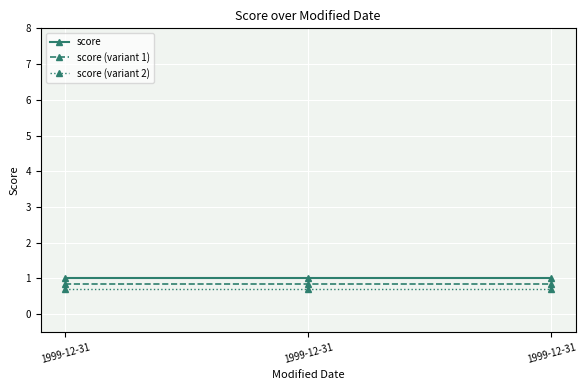

How many categories are shown in the chart?

3